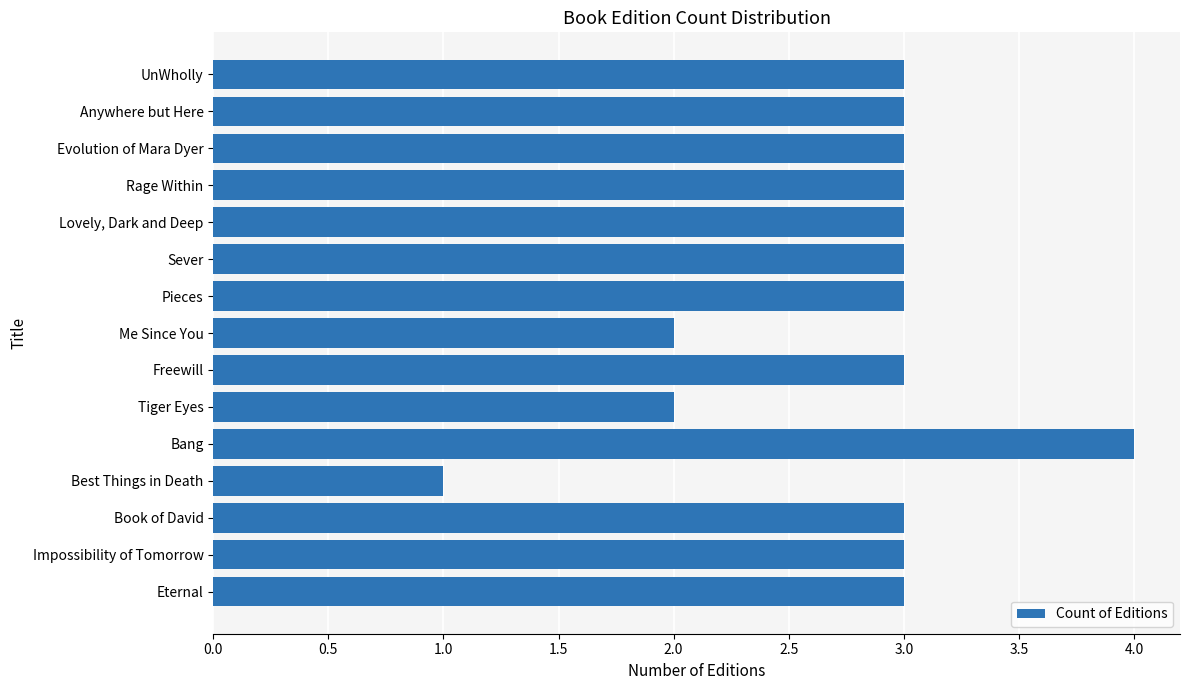

What is the sum of the values at Pieces and Bang?

7